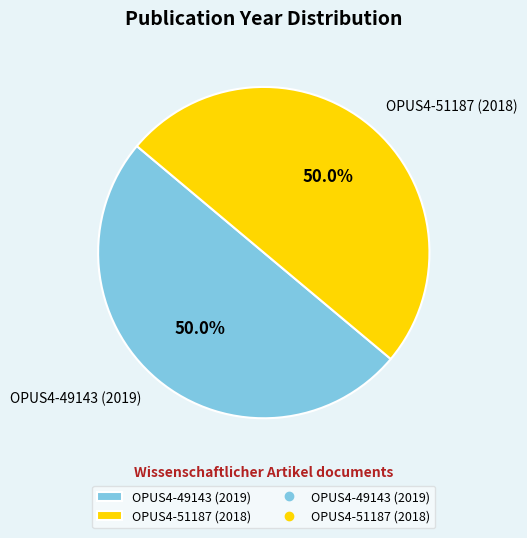

What is the ratio of the value at OPUS4-51187 (2018) to the value at OPUS4-49143 (2019)?

1.0